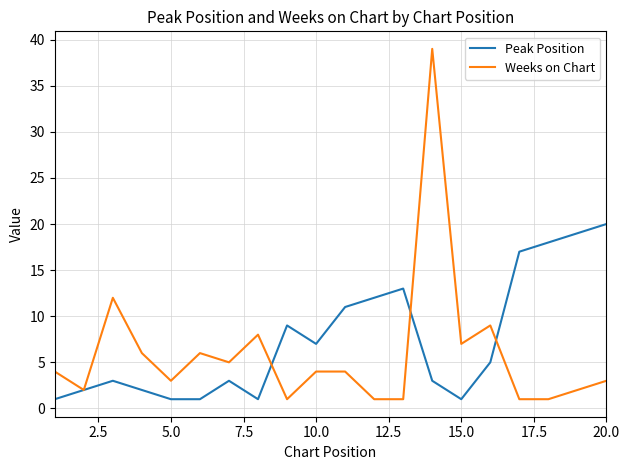

What is the maximum value shown in the chart?

39